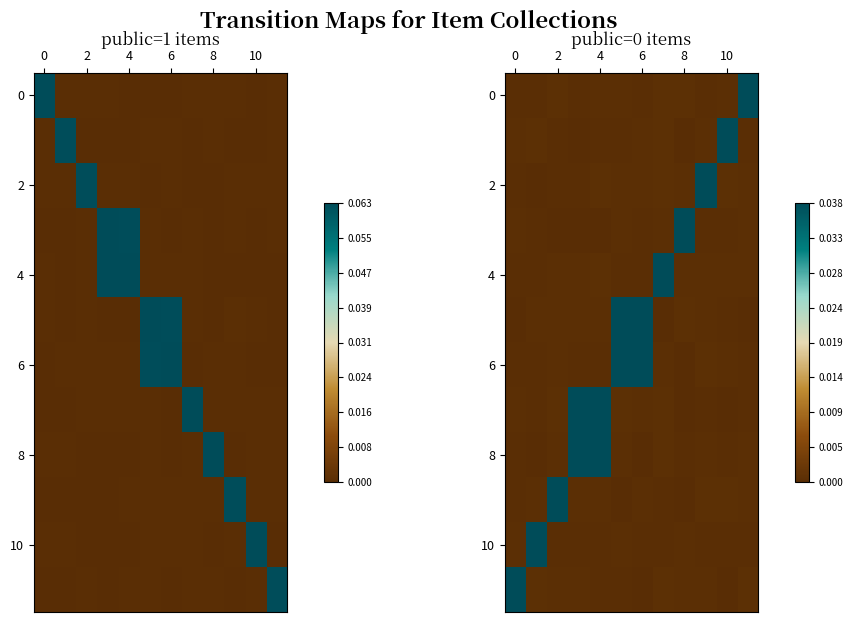

Is it true that 6 equals 0.0 at 0?

True